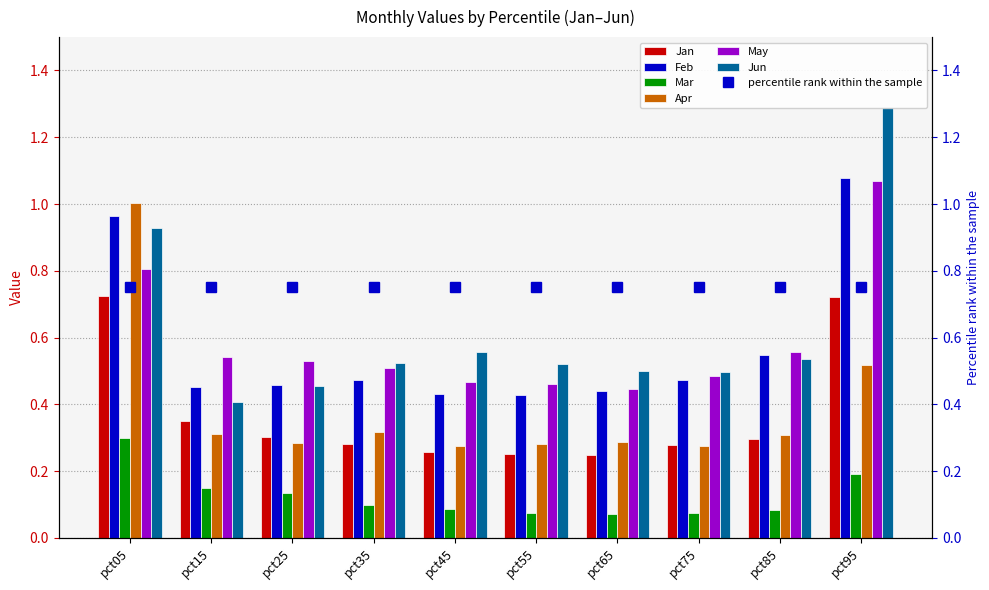

What is the sum of all Jan values?

3.7